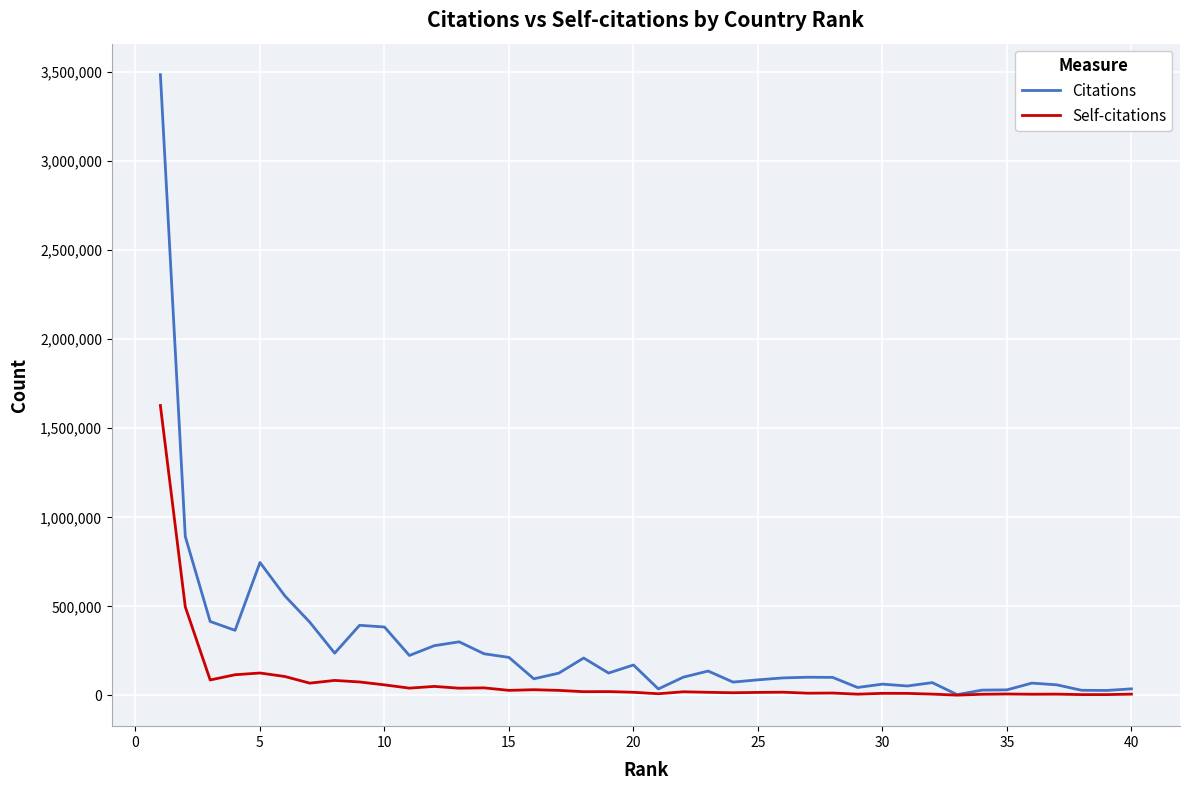

Which series has the widest spread of values?

Citations